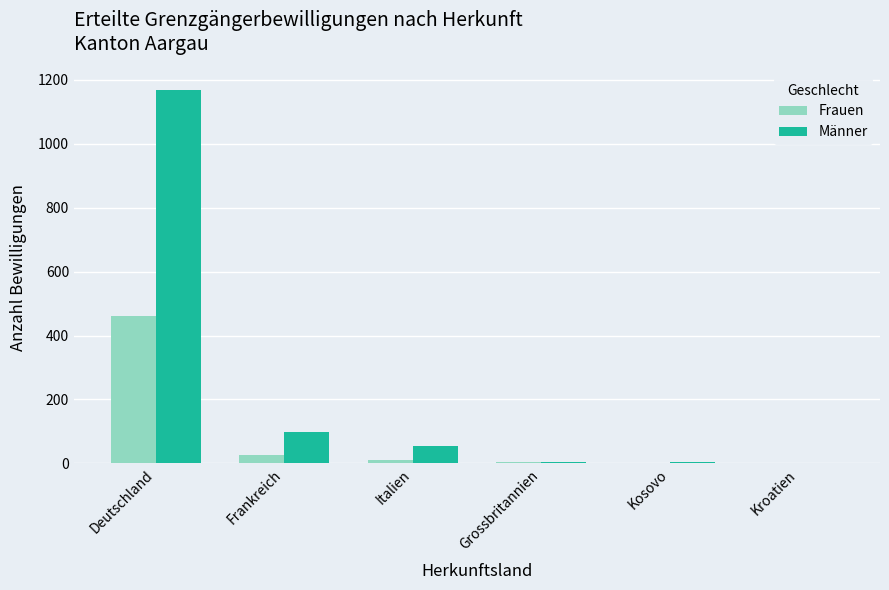

The Männer series shows 55 at Italien. True or false?

True